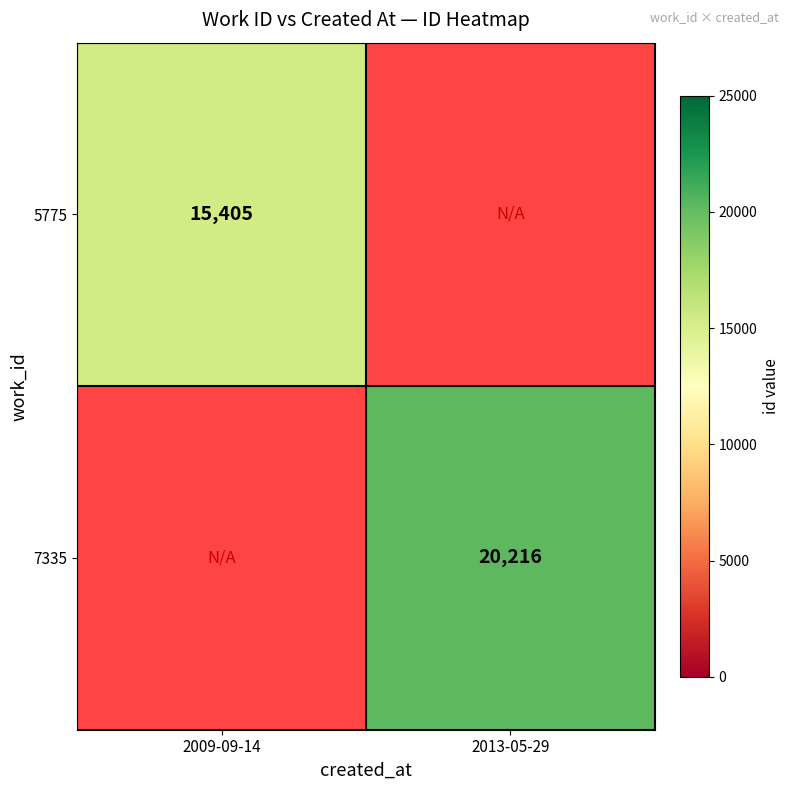

The 5775 series shows 15405 at 2009-09-14. True or false?

True